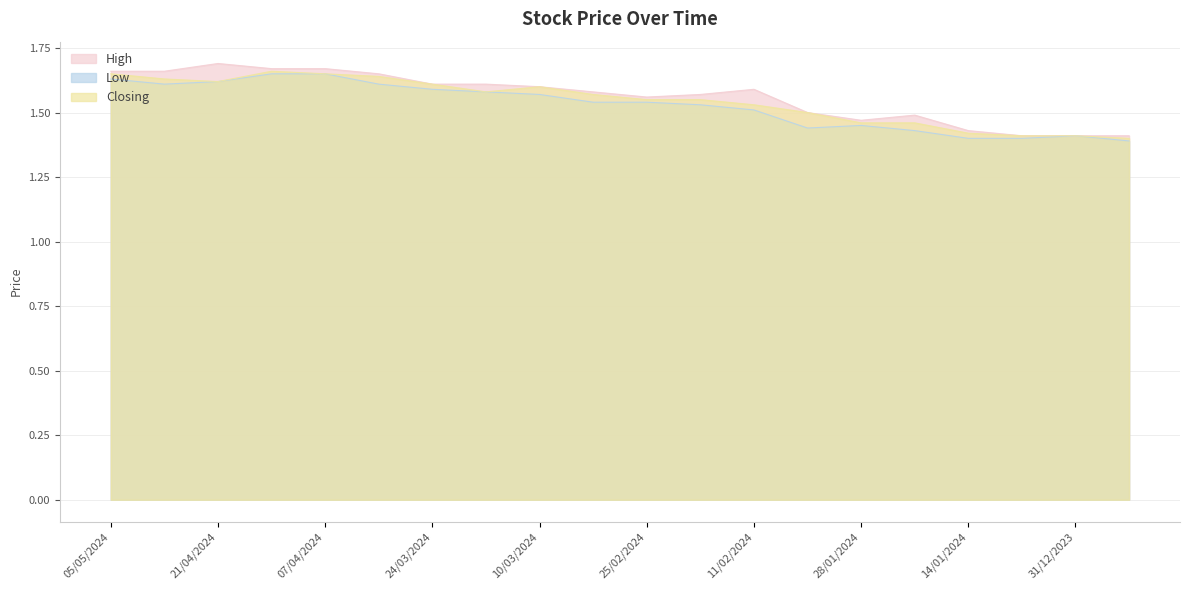

What is the sum of the High values at 17/03/2024 and 07/04/2024?

3.3